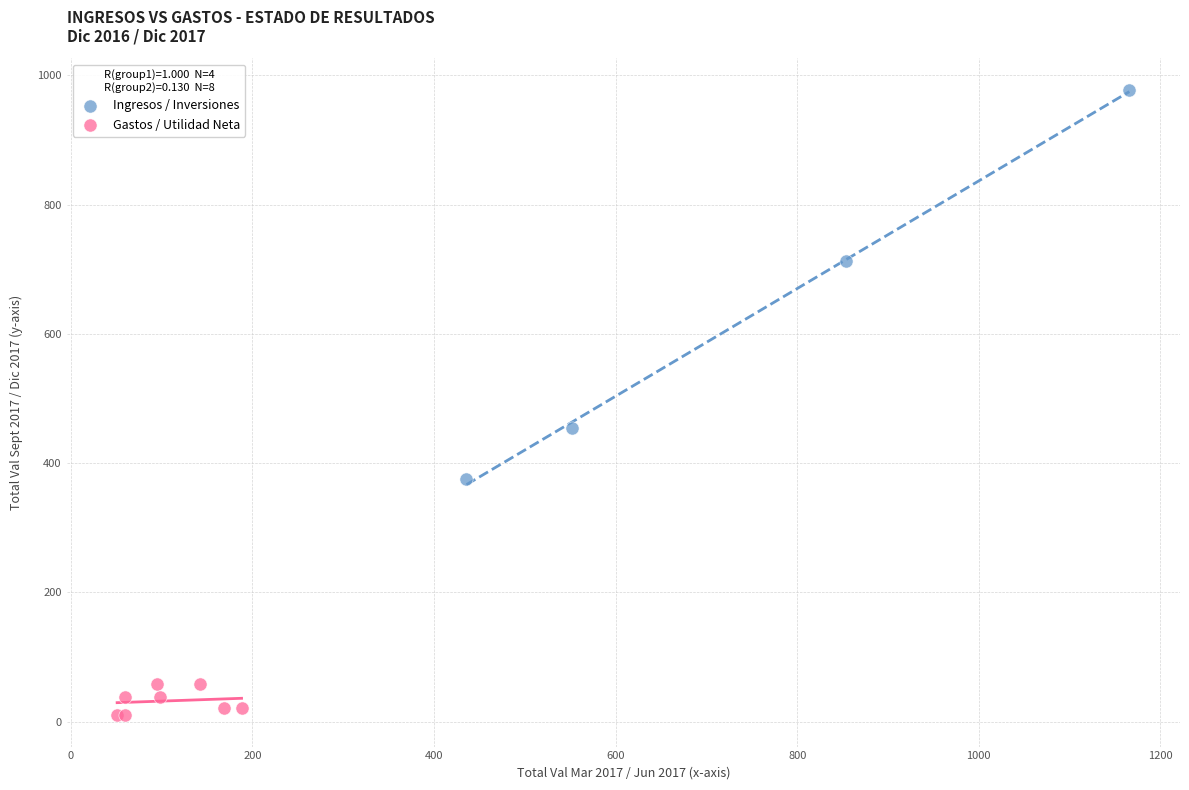

Which series contains the highest Y value?

Ingresos / Inversiones